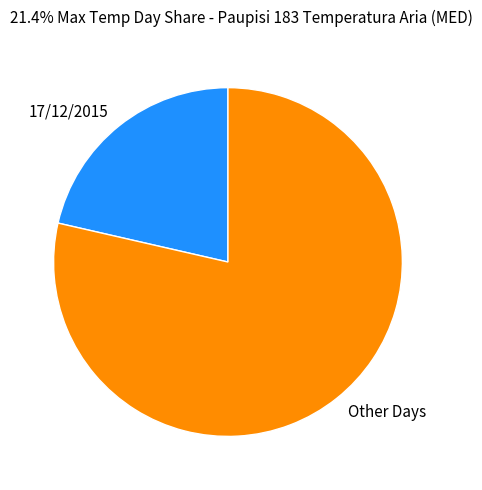

Is there a majority slice in this chart?

Yes